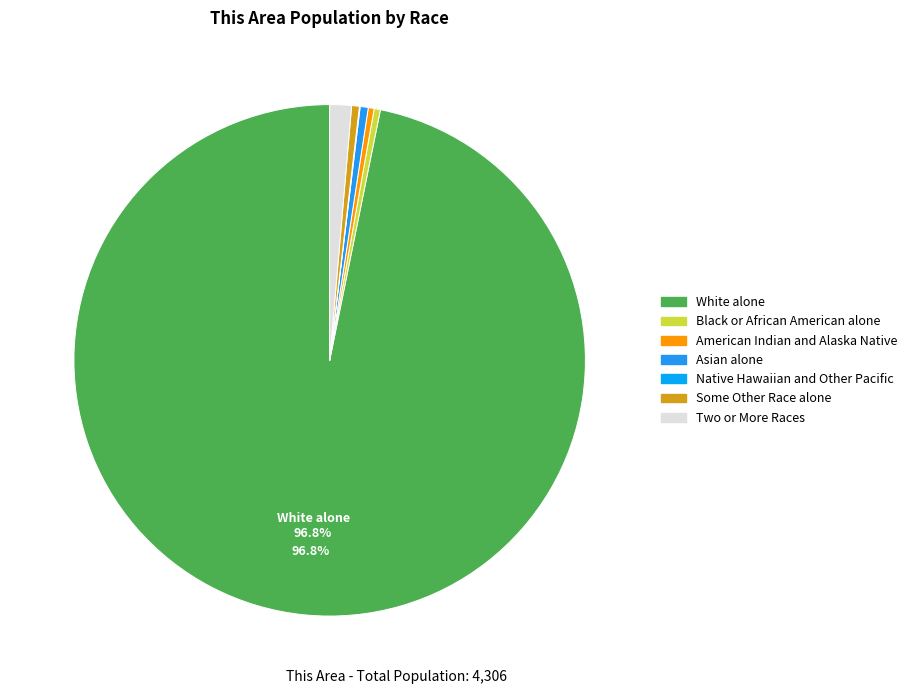

Approximately how many times larger is the value at Two or More Races compared to American Indian and Alaska Native?

3.7